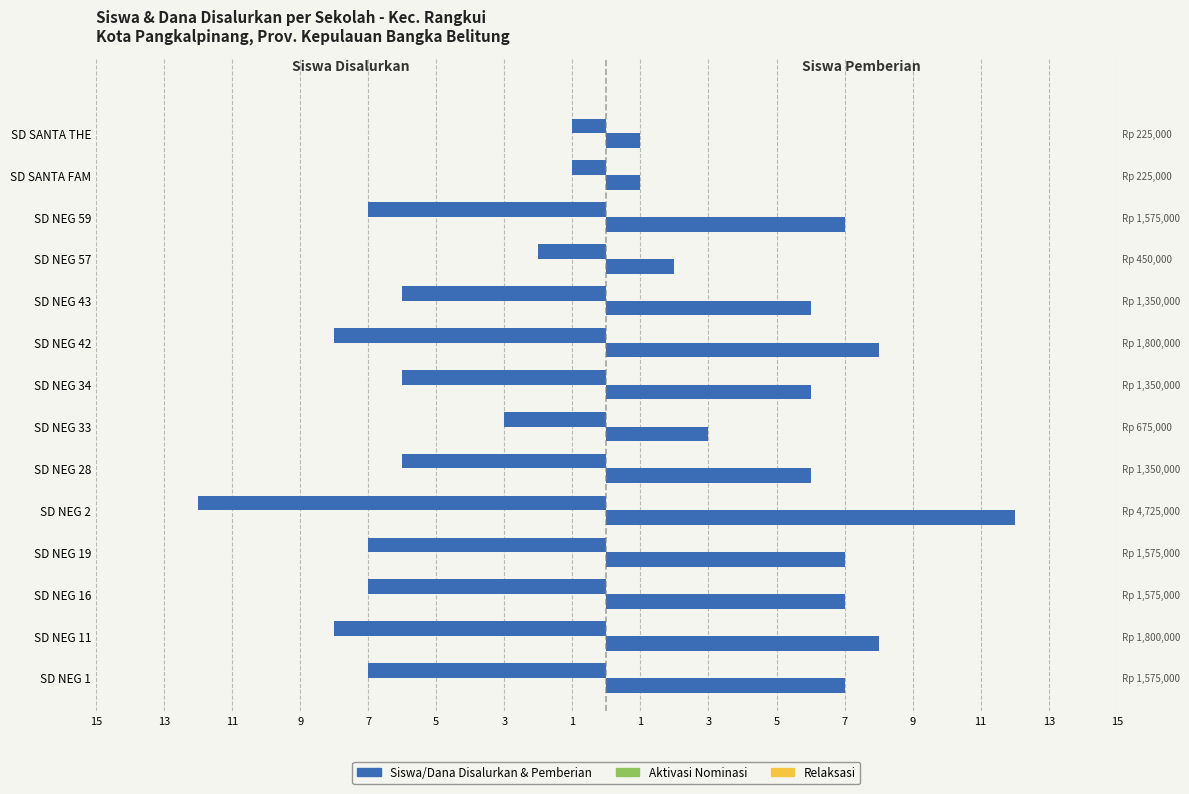

True or false: Relaksasi has a value of 0.6 at 5.

False